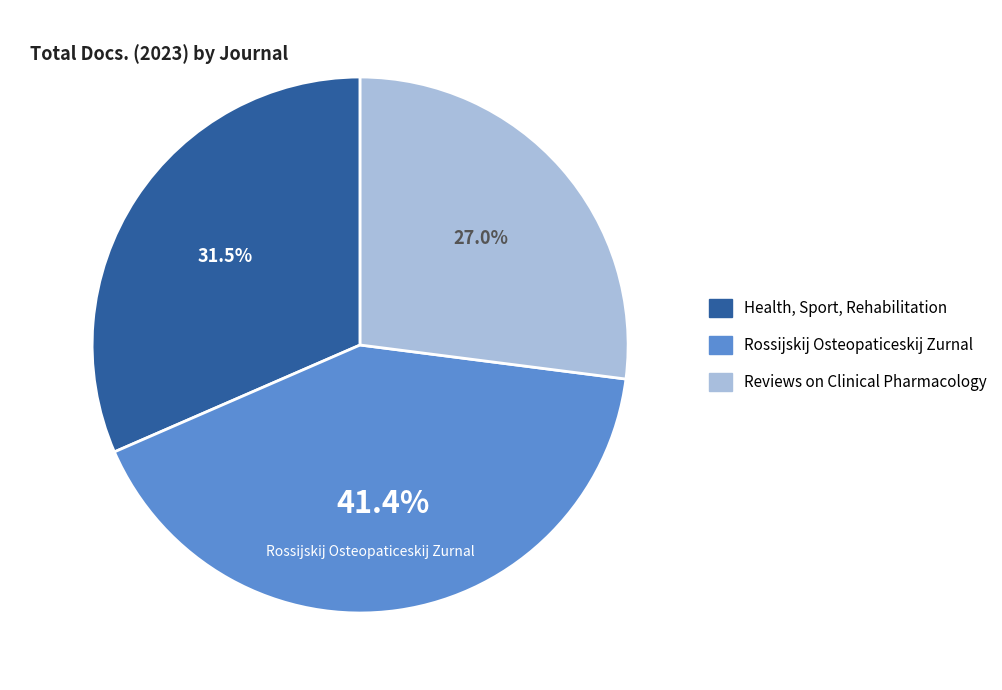

To the nearest percent, what is the difference between the Health, Sport, Rehabilitation and Rossijskij Osteopaticeskij Zurnal slice percentages?

10%